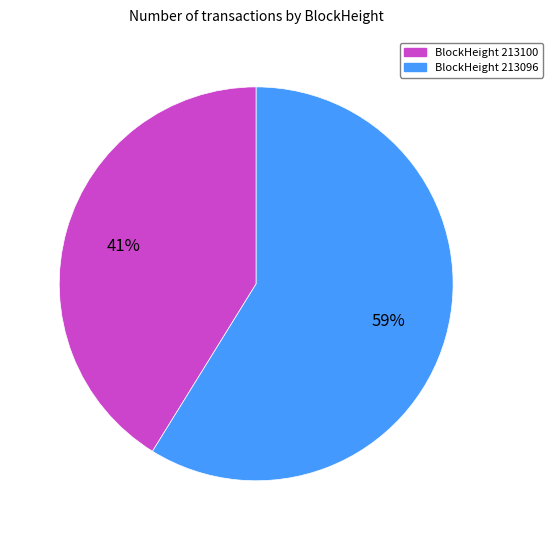

To the nearest percent, what percentage of the pie is BlockHeight 213096?

59%